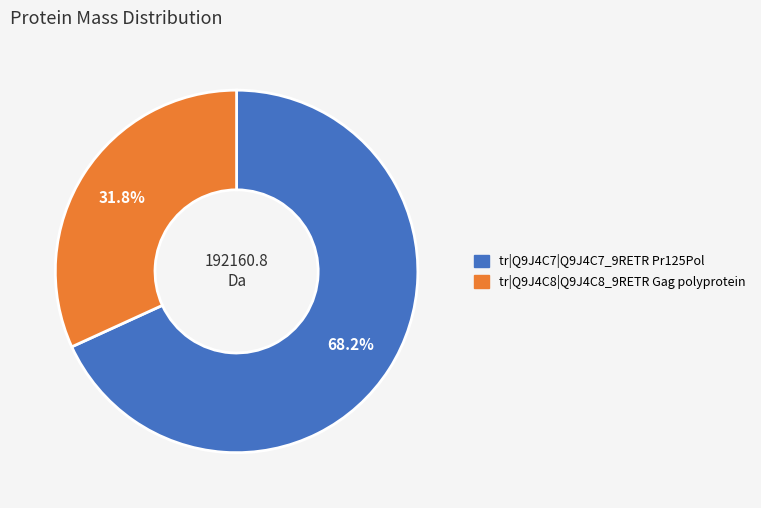

What is the smallest slice in the pie chart?

tr|Q9J4C8|Q9J4C8_9RETR Gag polyprotein